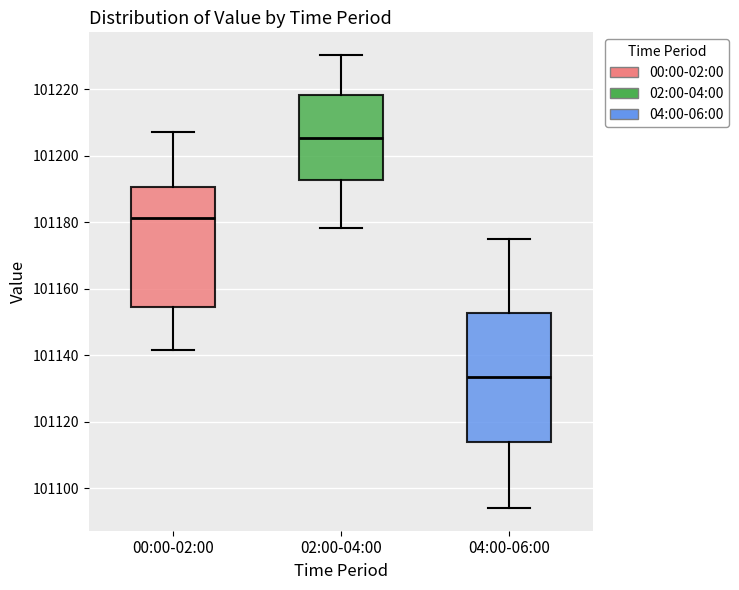

Where is the lower edge of the box for 02:00-04:00 on the y-axis? The values are not printed on the chart, so give them approximately, as read against the axis.

101192